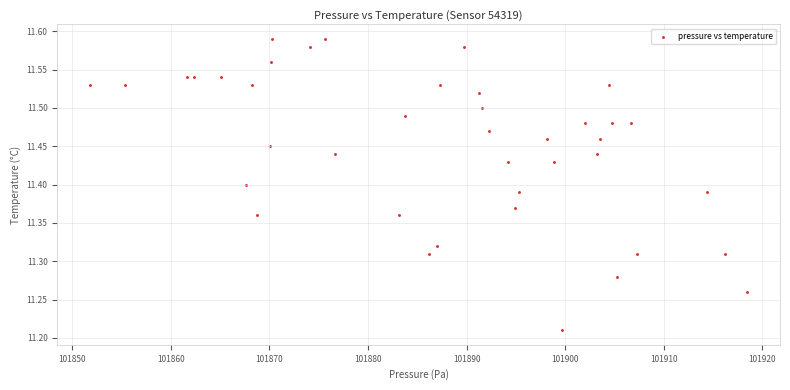

What is the range of X values (max minus min)?

66.7